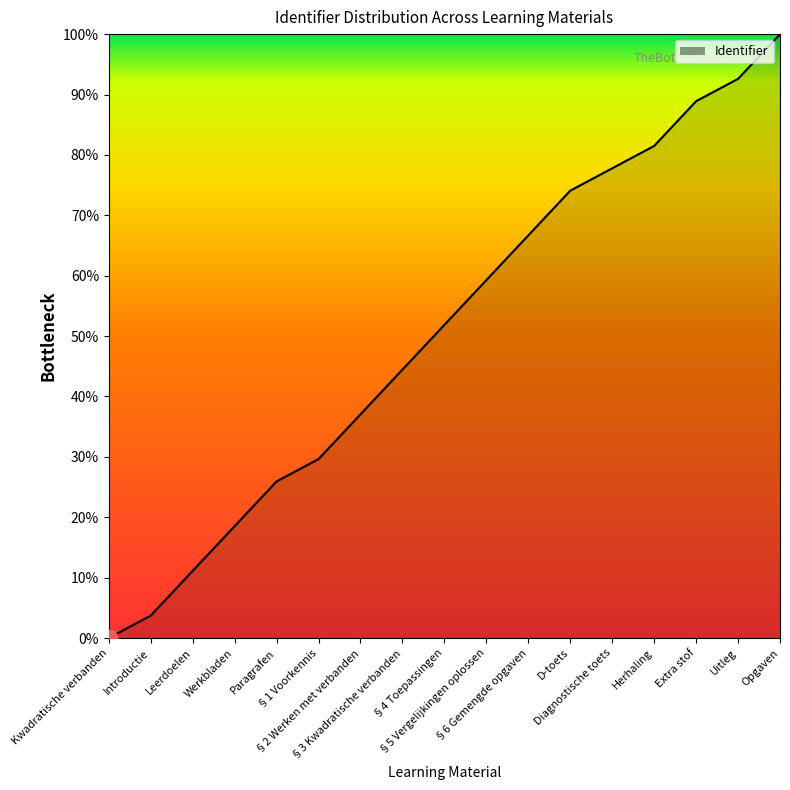

The chart shows a value of 100.0 at Opgaven. True or false?

True